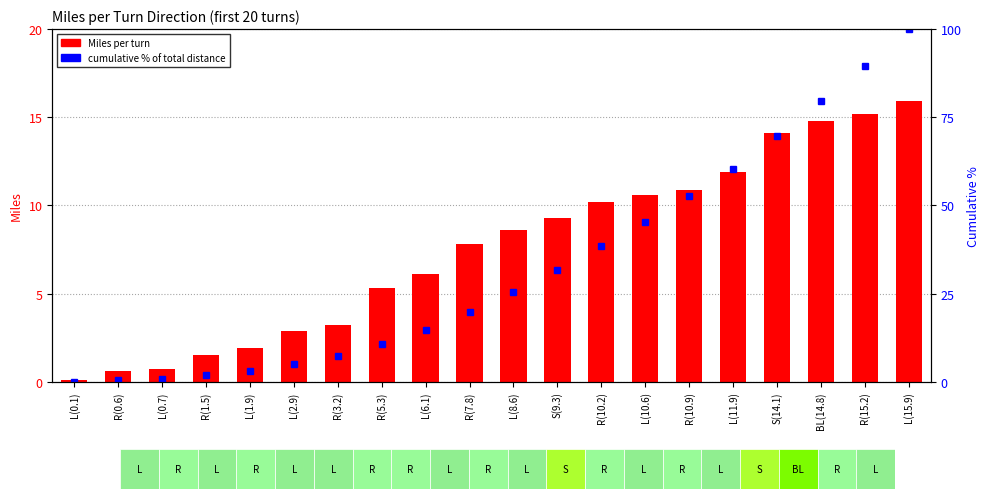

What value does the Miles series have at R(7.8)?

7.8